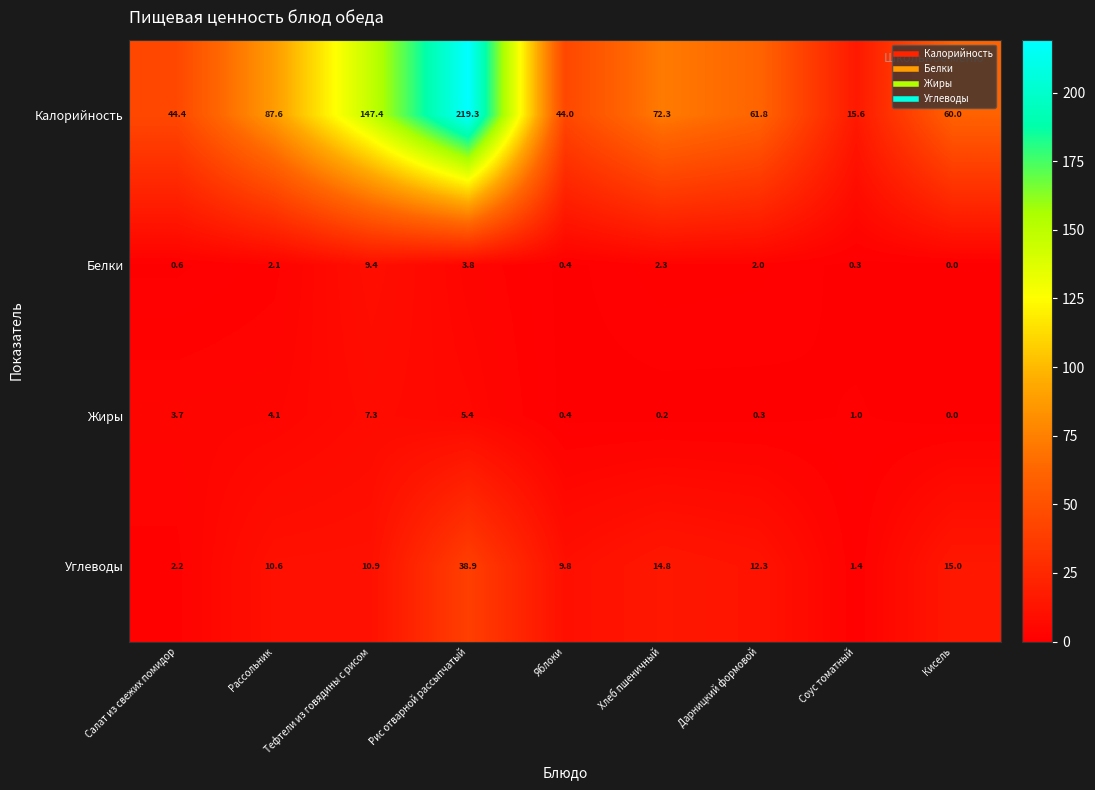

At which label does Калорийность reach its minimum?

Соус томатный